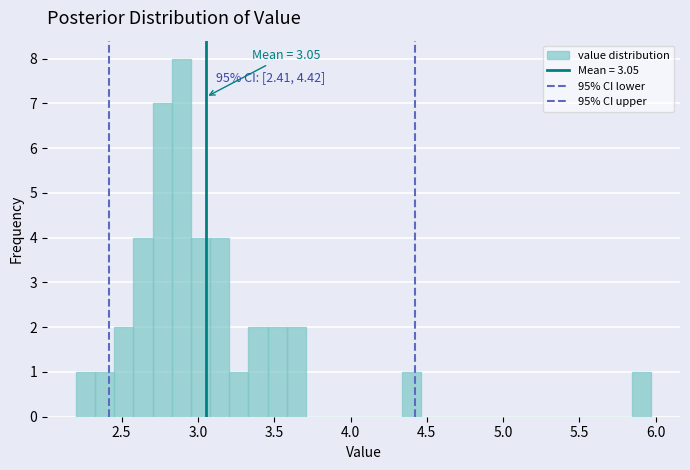

Read against the x-axis, roughly where is the centre of the tallest bar?

2.90